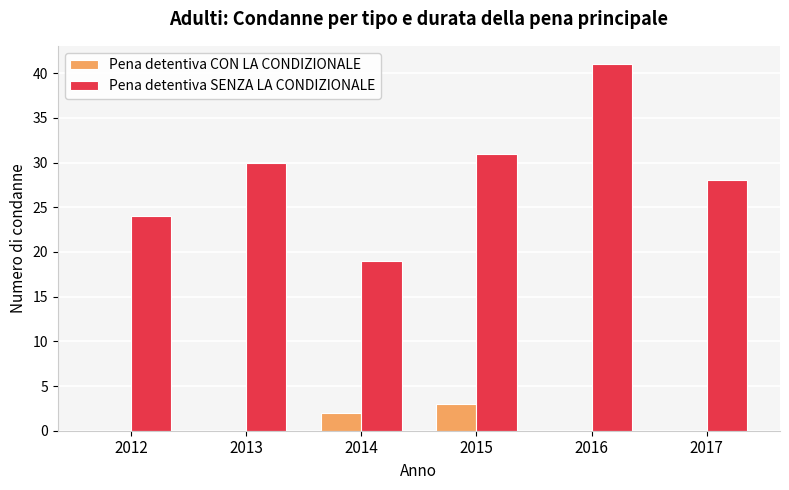

Which series changed the most between 2016 and 2017?

Pena detentiva SENZA LA CONDIZIONALE